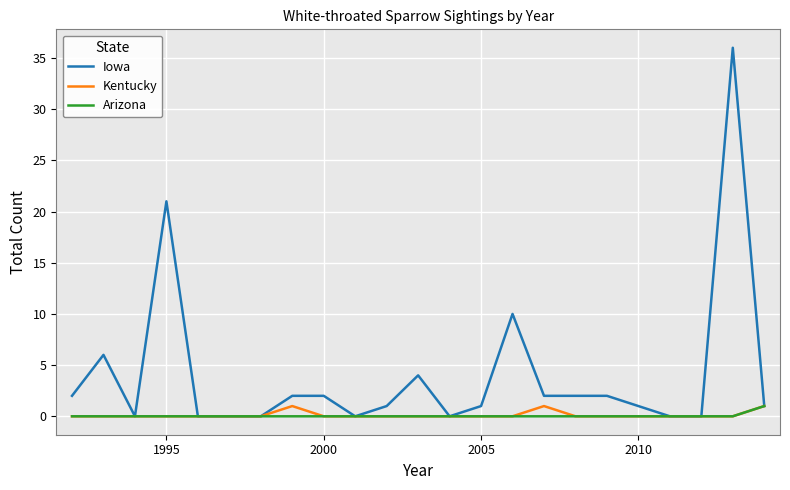

Reading left to right, transcribe all the data shown in this chart.

Iowa: 2	6	0	21	0	0	0	2	2	0	1	4	0	1	10	2	2	2	1	0	0	36	1
Kentucky: 0	0	0	0	0	0	0	1	0	0	0	0	0	0	0	1	0	0	0	0	0	0	1
Arizona: 0	0	0	0	0	0	0	0	0	0	0	0	0	0	0	0	0	0	0	0	0	0	1